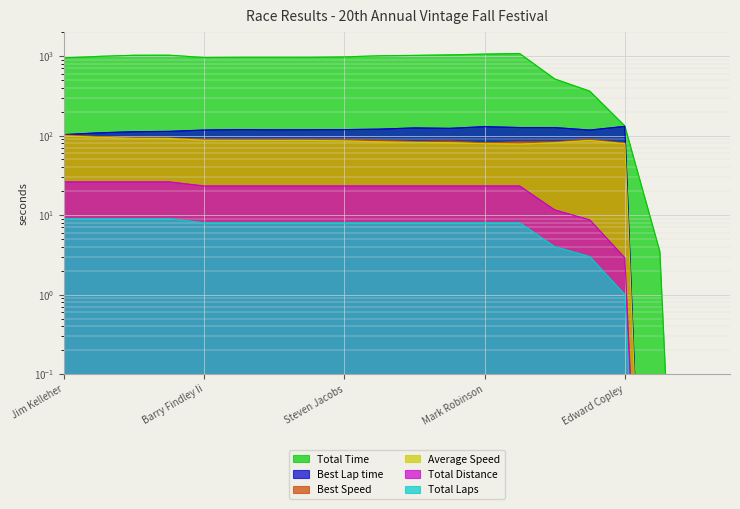

Which series has the largest total across all categories?

Total Time